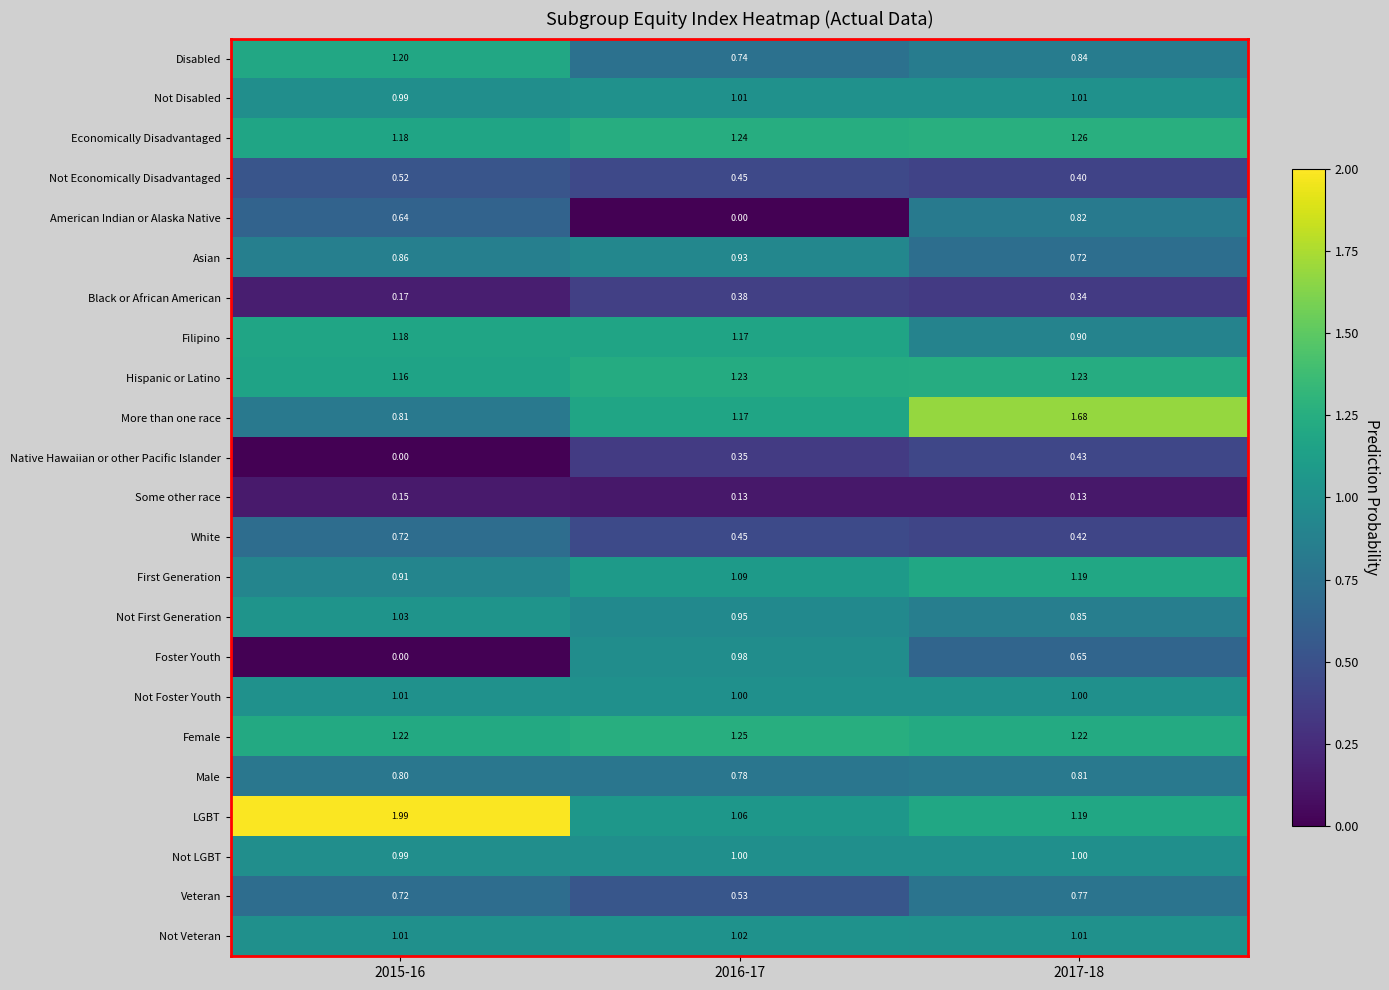

How many data points does each series have?

3